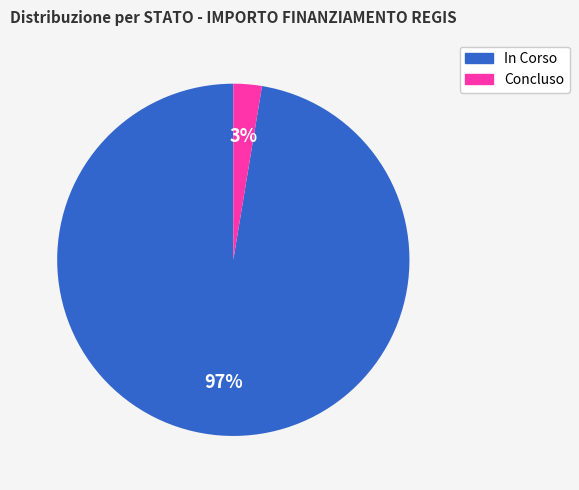

How many segments does this pie chart have?

2